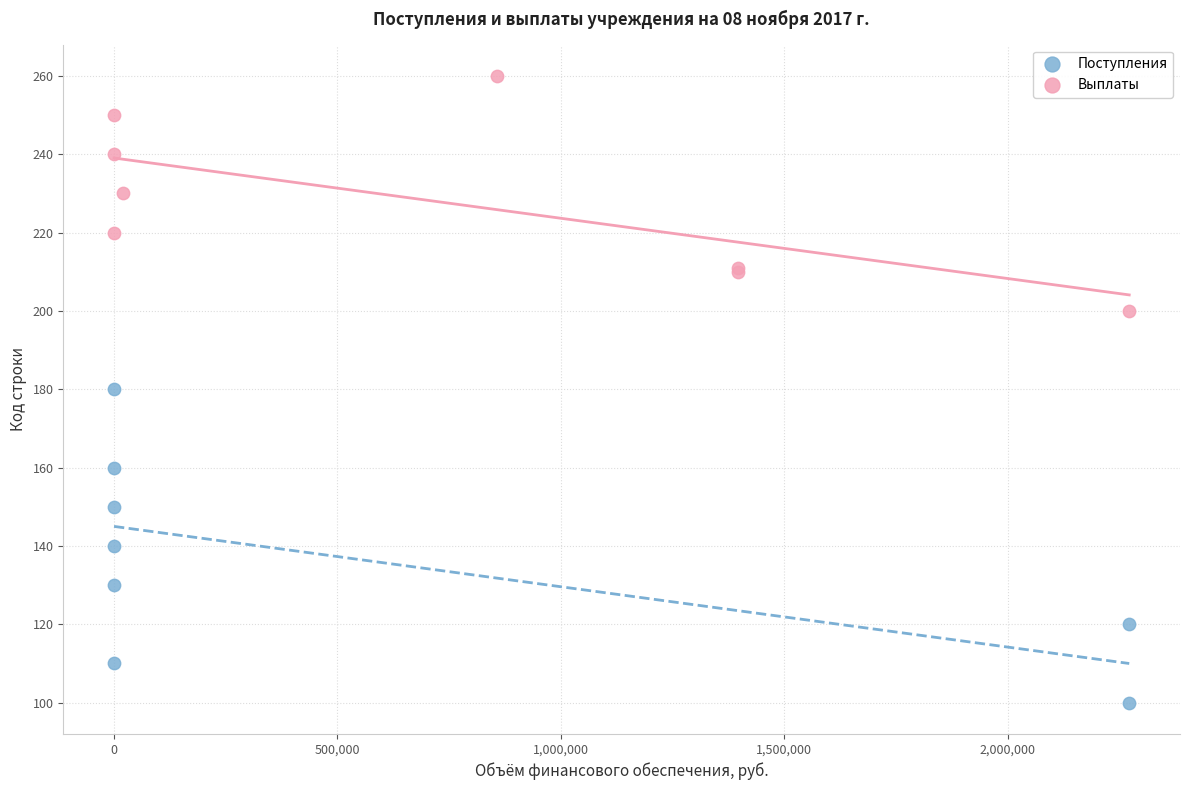

Which series contains the highest Y value?

Выплаты